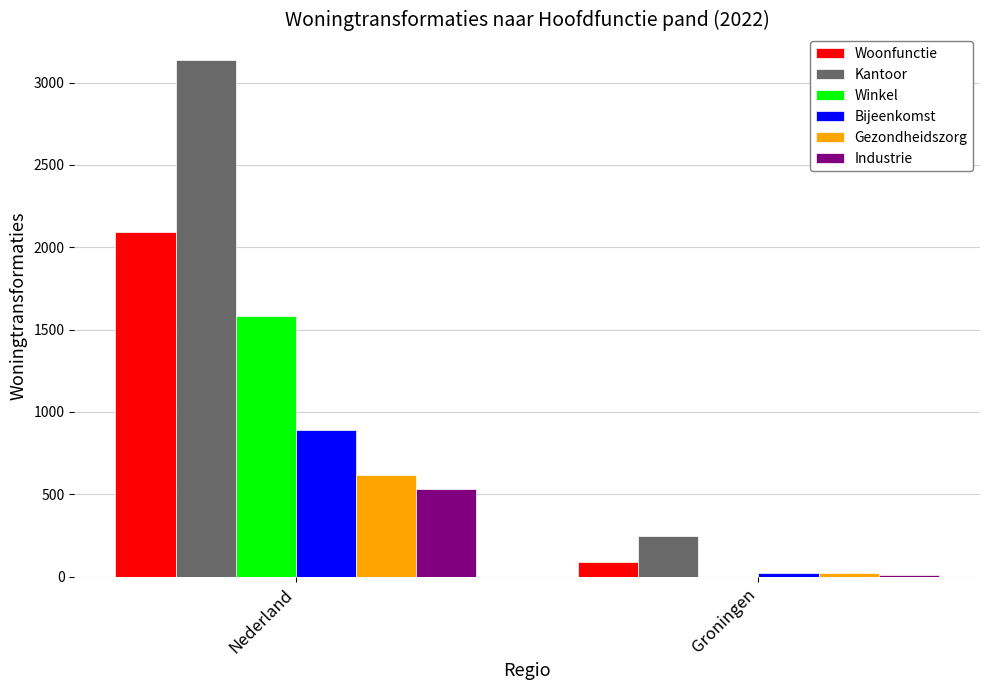

Which series has the largest range (max minus min)?

Kantoor